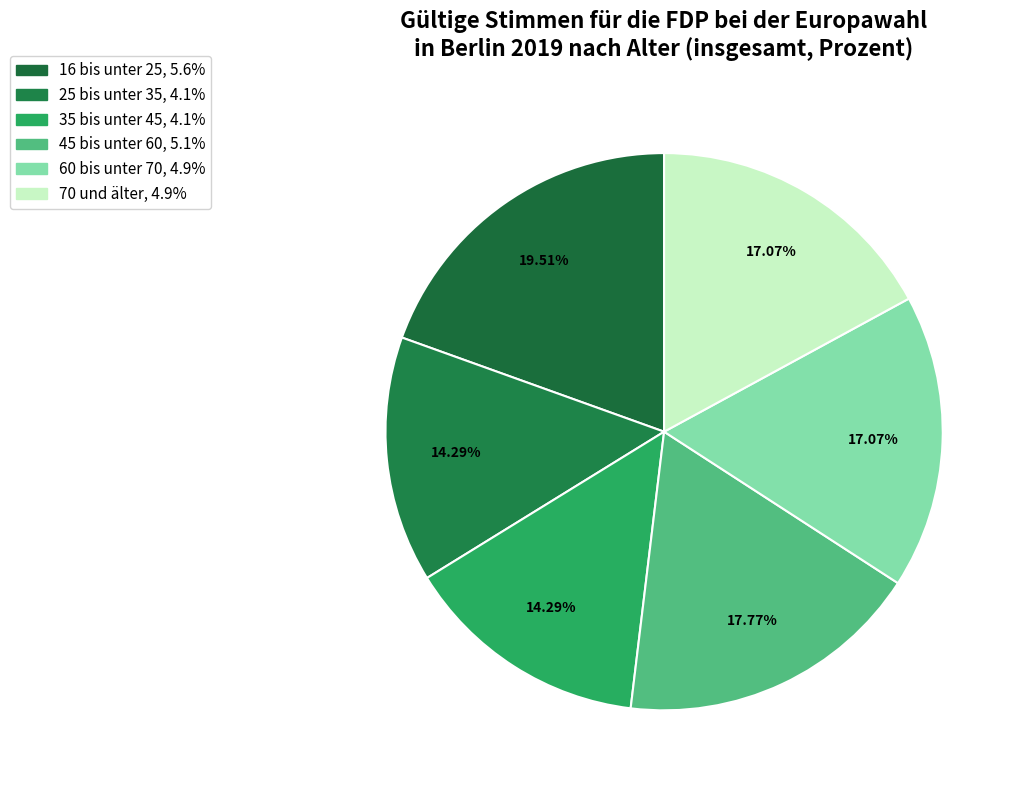

How many segments does this pie chart have?

6